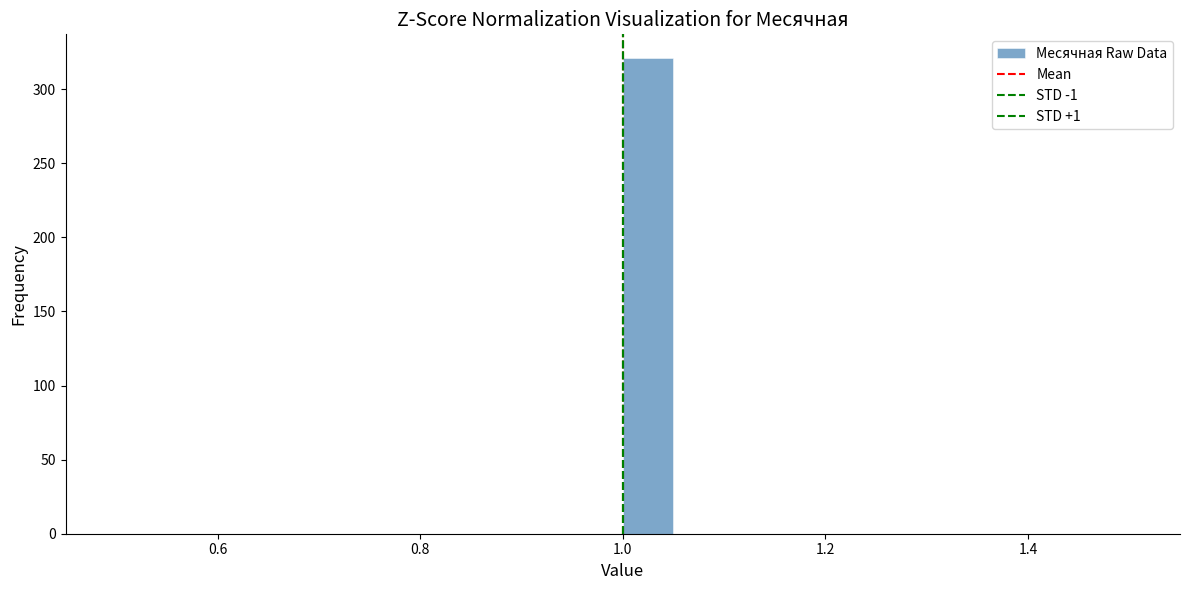

Read against the x-axis, roughly where is the centre of the tallest bar?

1.02